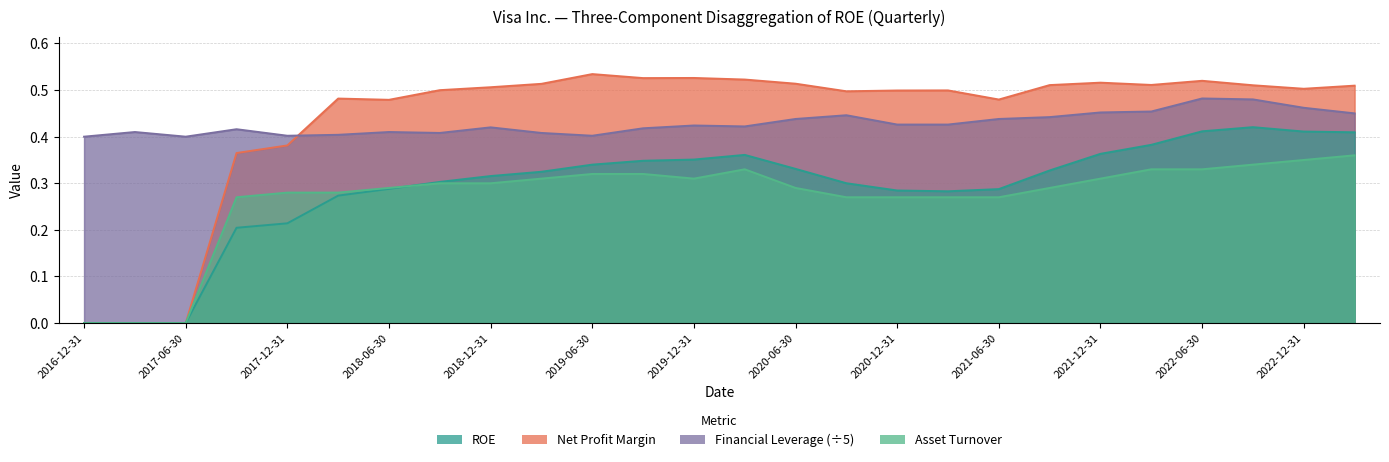

What is the difference between the second highest and second lowest values in the Net Profit Margin series?

0.5